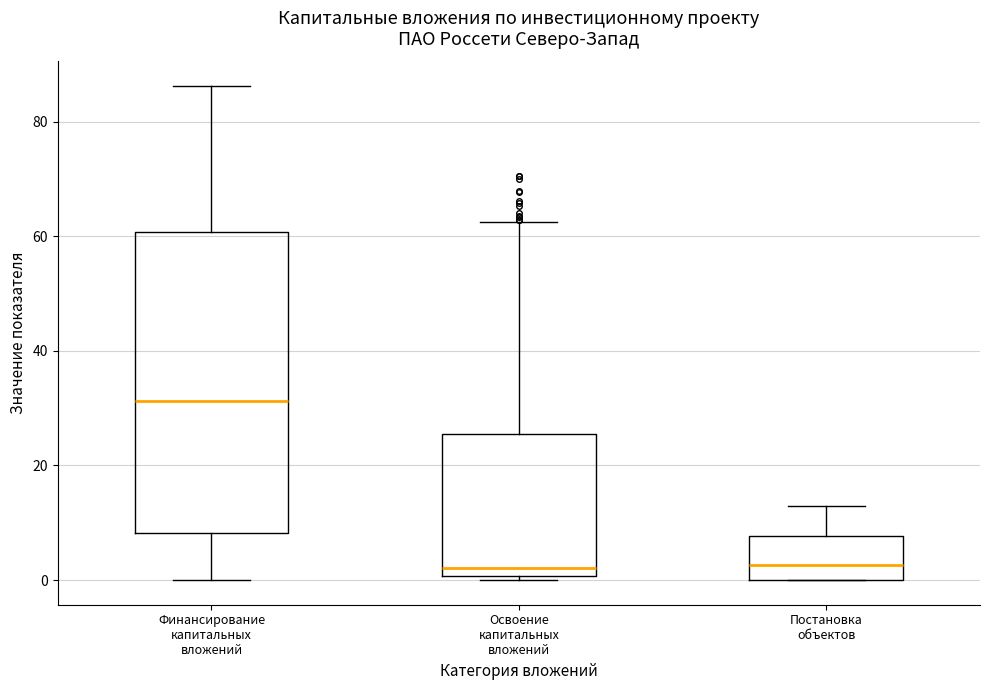

Where does the median line of the box for Освоение капитальных вложений sit on the y-axis? The values are not printed on the chart, so give them approximately, as read against the axis.

2